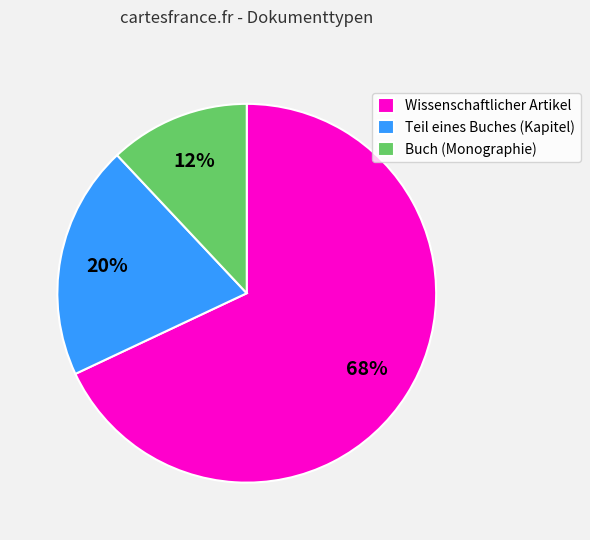

Combined, do Wissenschaftlicher Artikel and Buch (Monographie) account for over 50%?

Yes